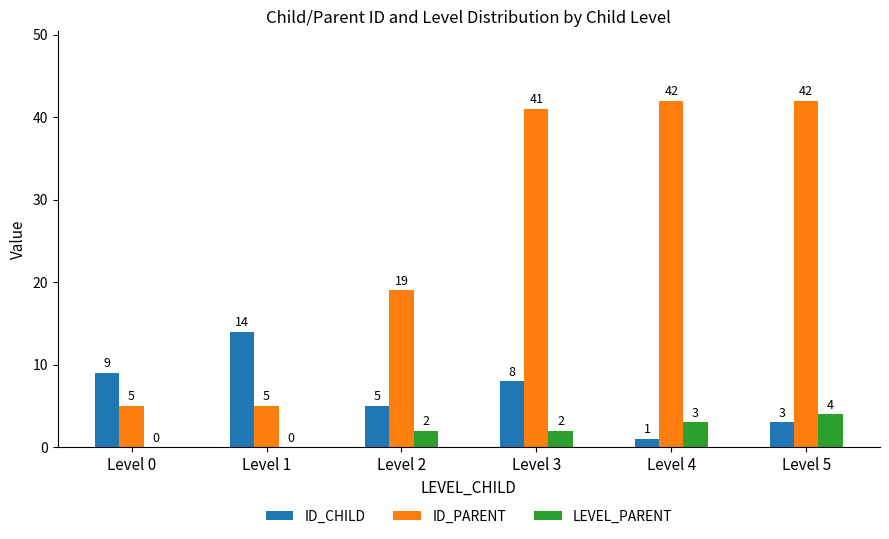

What is the average value of the ID_PARENT series?

26